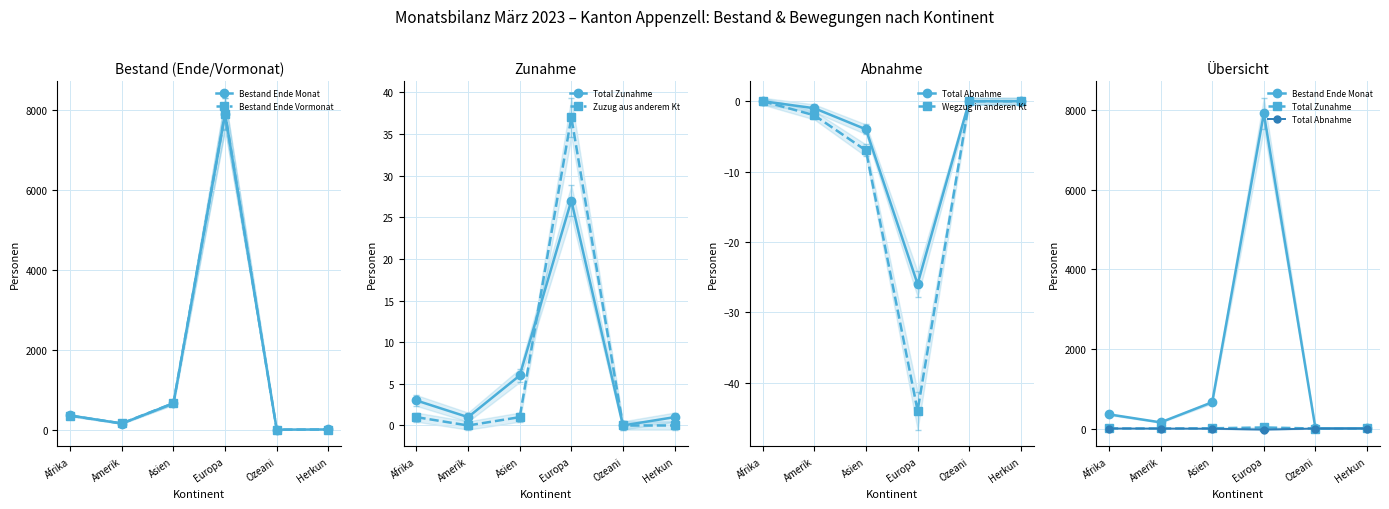

Which series has the largest range (max minus min)?

Bestand Ende Vormonat